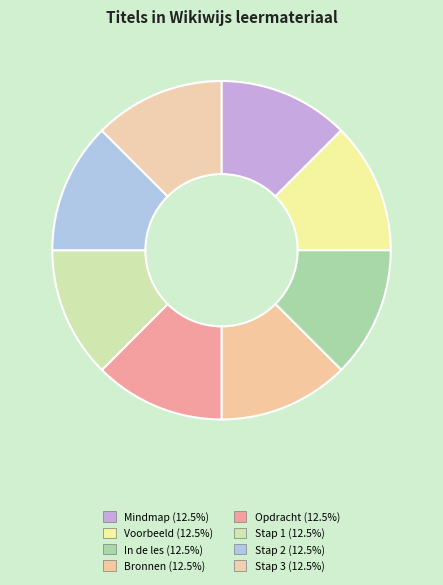

Is there any slice that represents more than half of the pie?

No